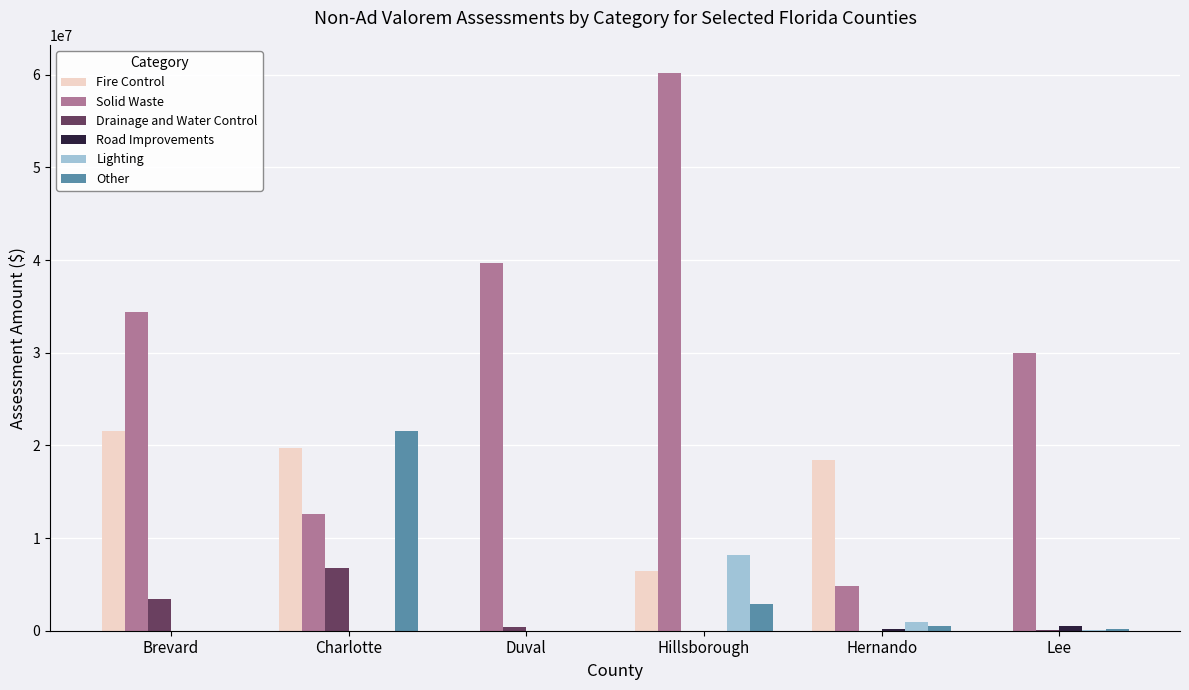

Between Brevard and Hillsborough, which series saw the biggest shift?

Solid Waste